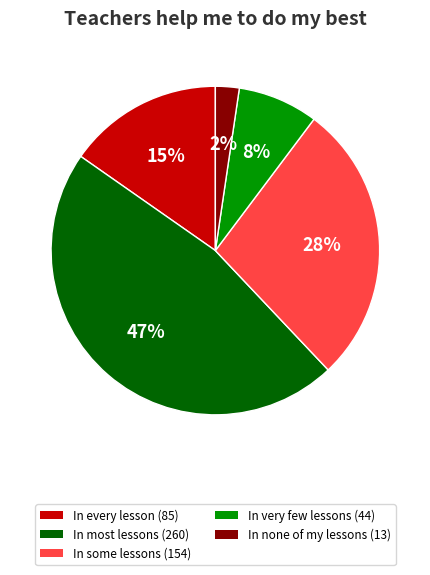

Rank the categories by value from highest to lowest.

In most lessons, In some lessons, In every lesson, In very few lessons, In none of my lessons